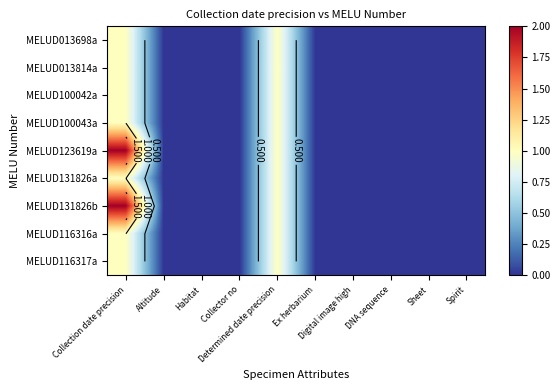

Count the MELUD131826b values in the range 0 to 1.

9